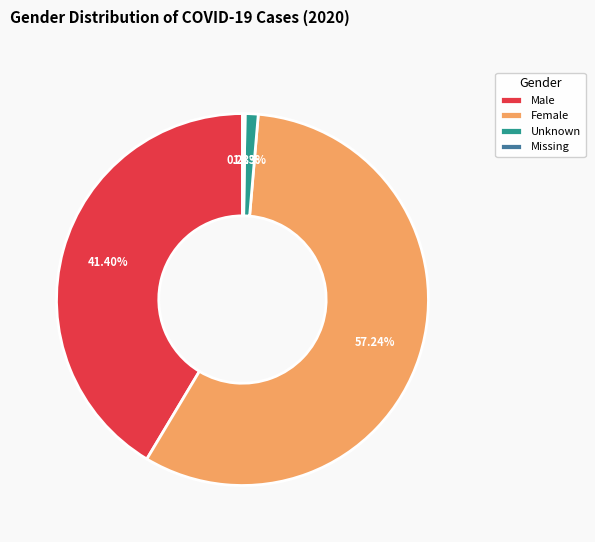

Between Unknown and Male, which is larger?

Male